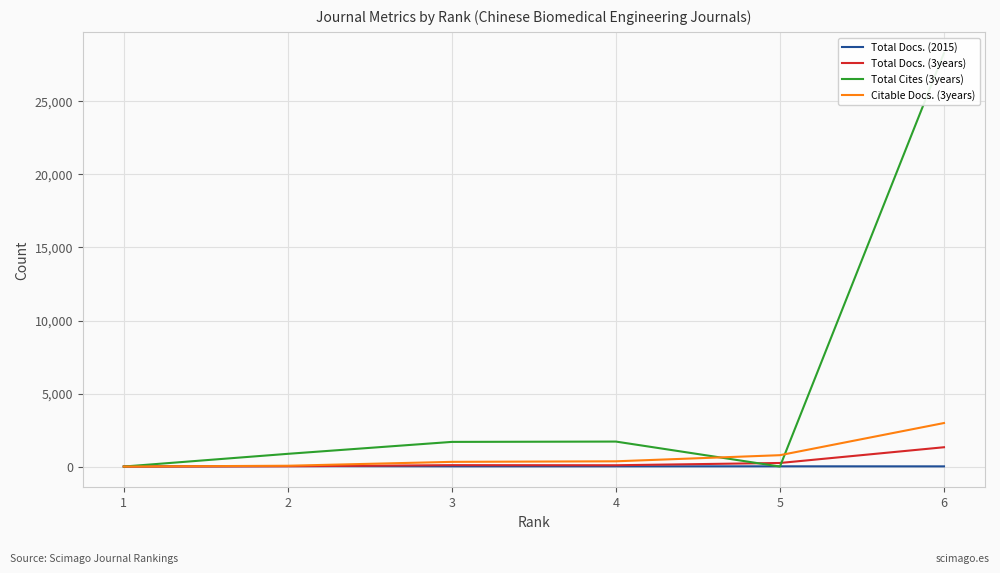

True or false: Total Docs. (2015) and Citable Docs. (3years) cross at least once.

False